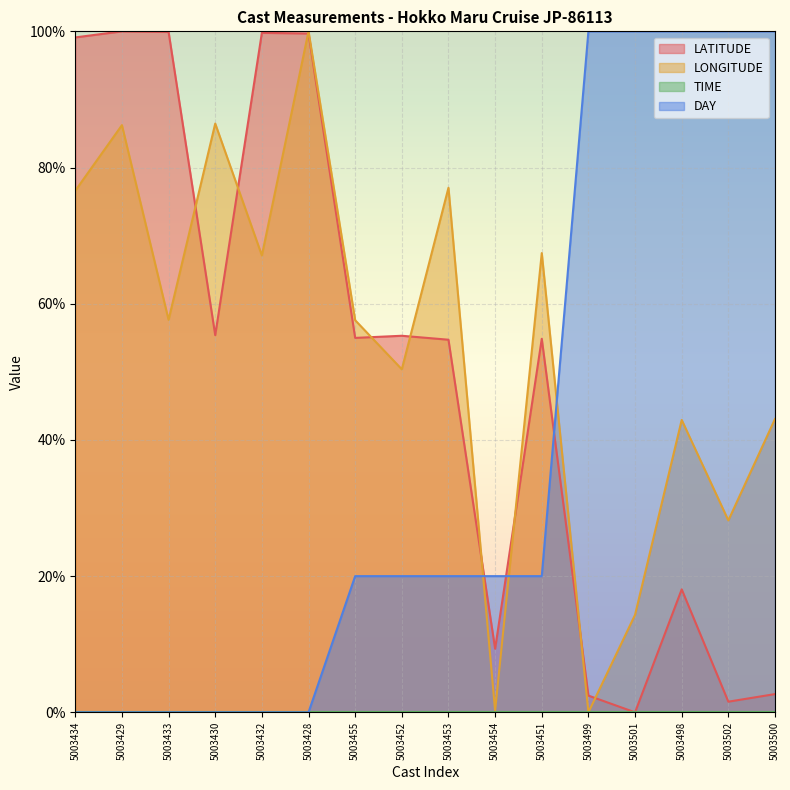

At which label does DAY reach its peak?

5003499